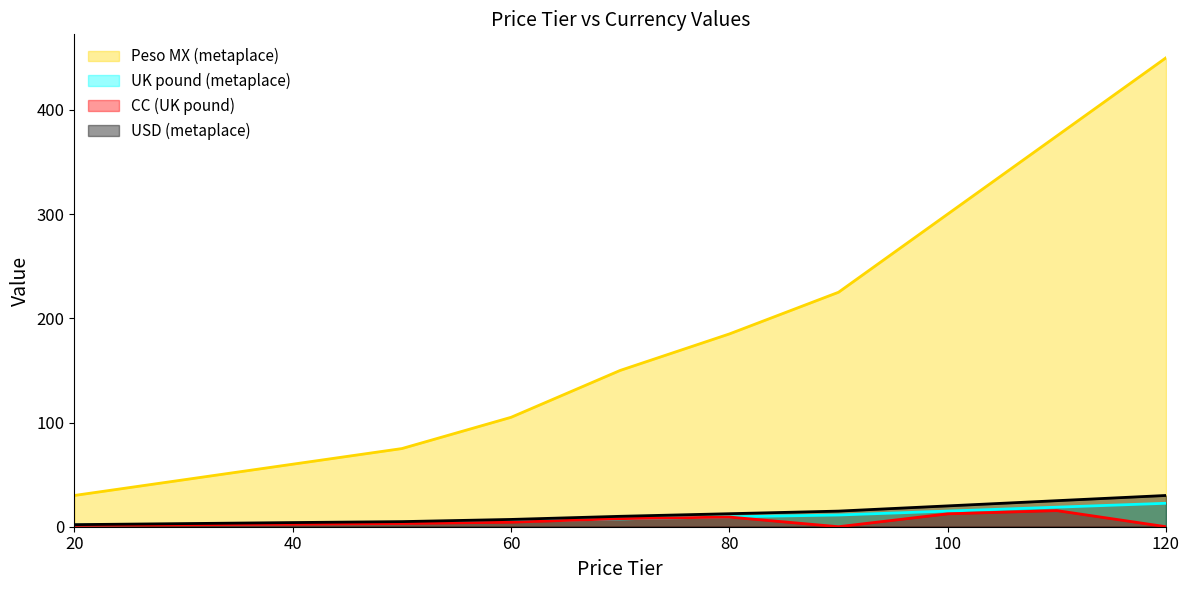

Between 50 and 100, which series saw the biggest shift?

Peso MX (metaplace)